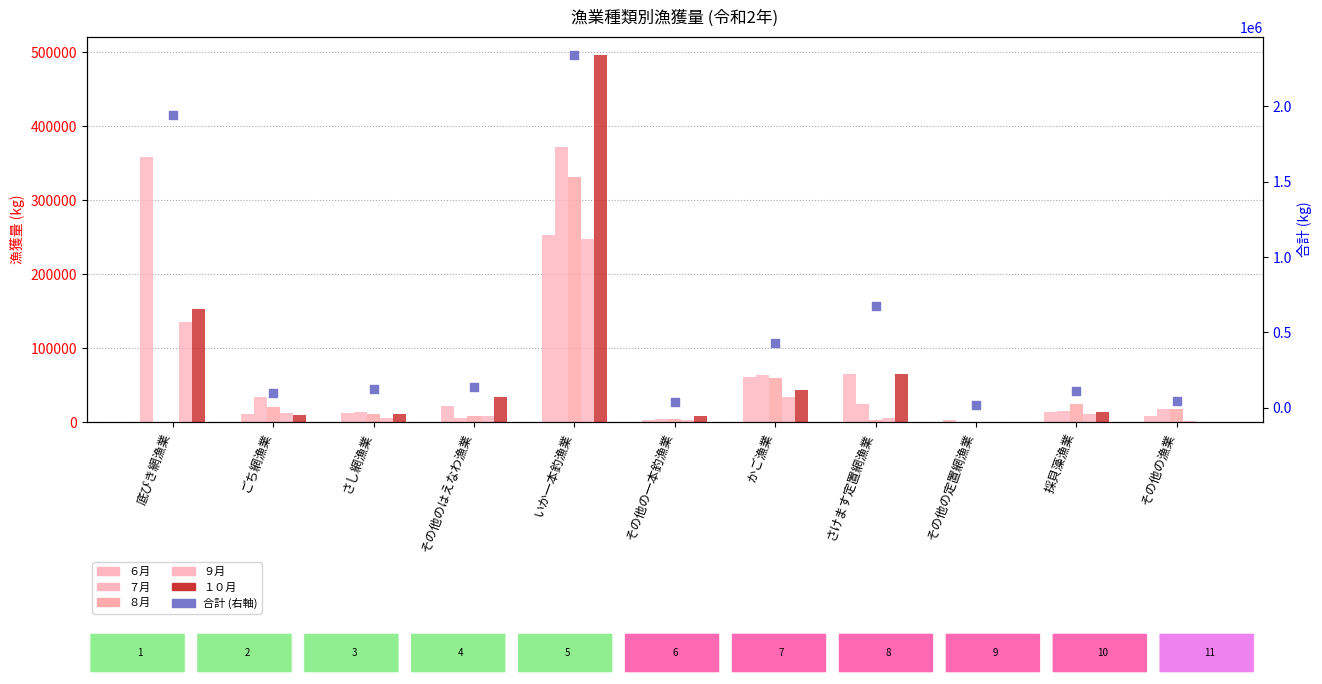

Which series has the largest total across all categories?

合計 (右軸)